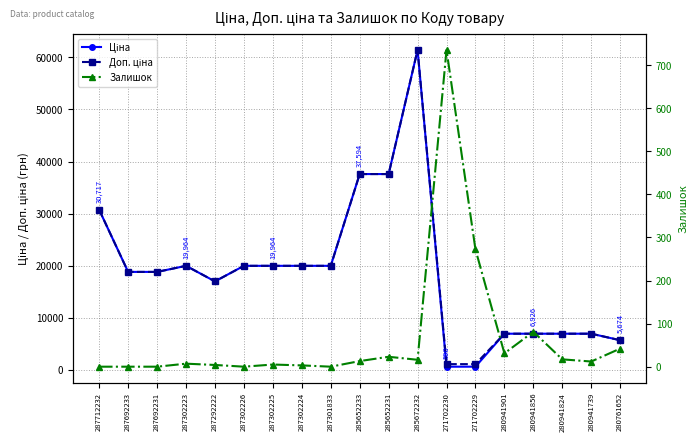

True or false: Доп. ціна and Залишок cross at least once.

False